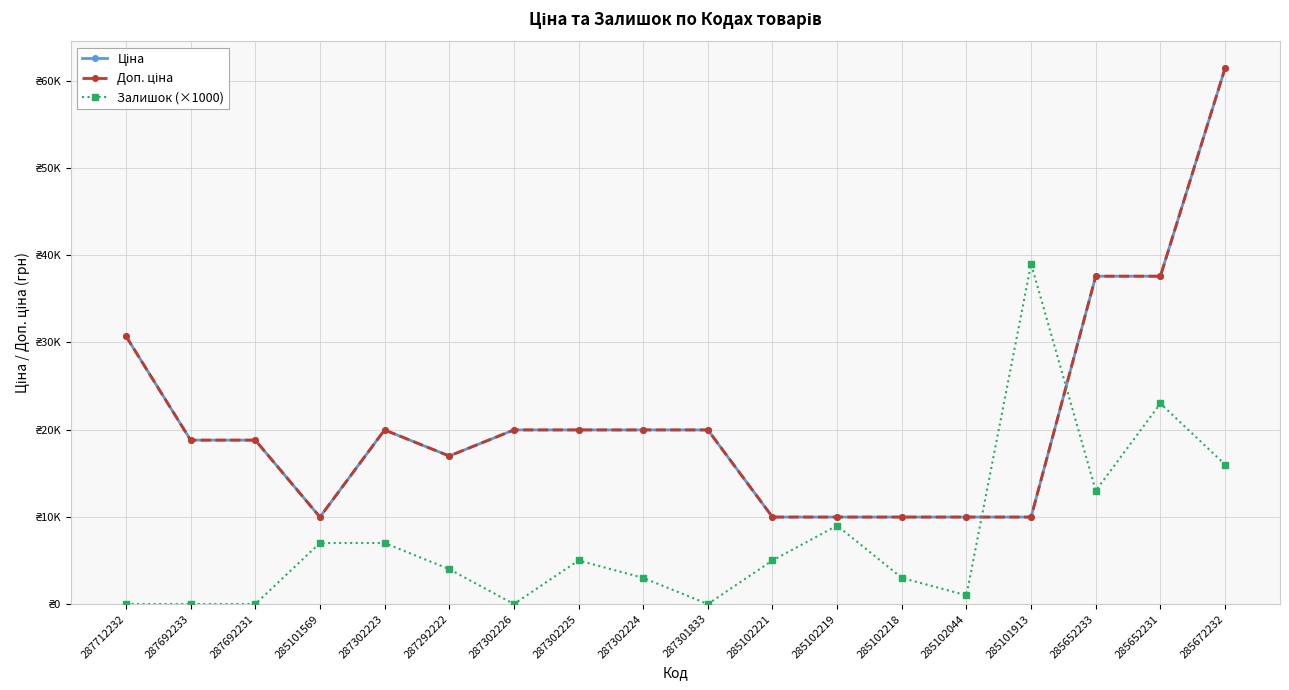

Is this an area chart (filled region under the line)?

No